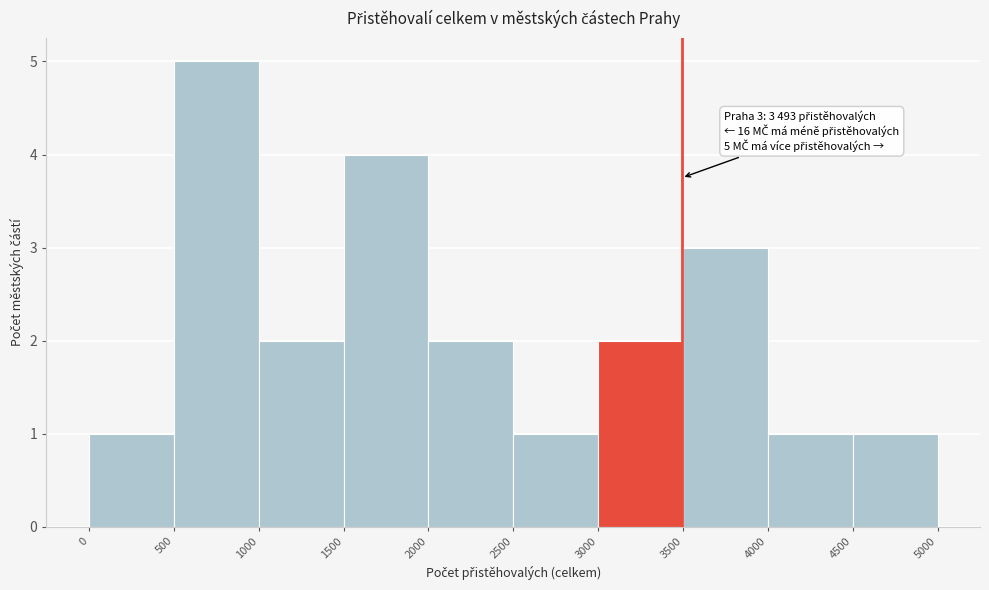

Over which range of the x-axis is the bar tallest?

500 to 1000